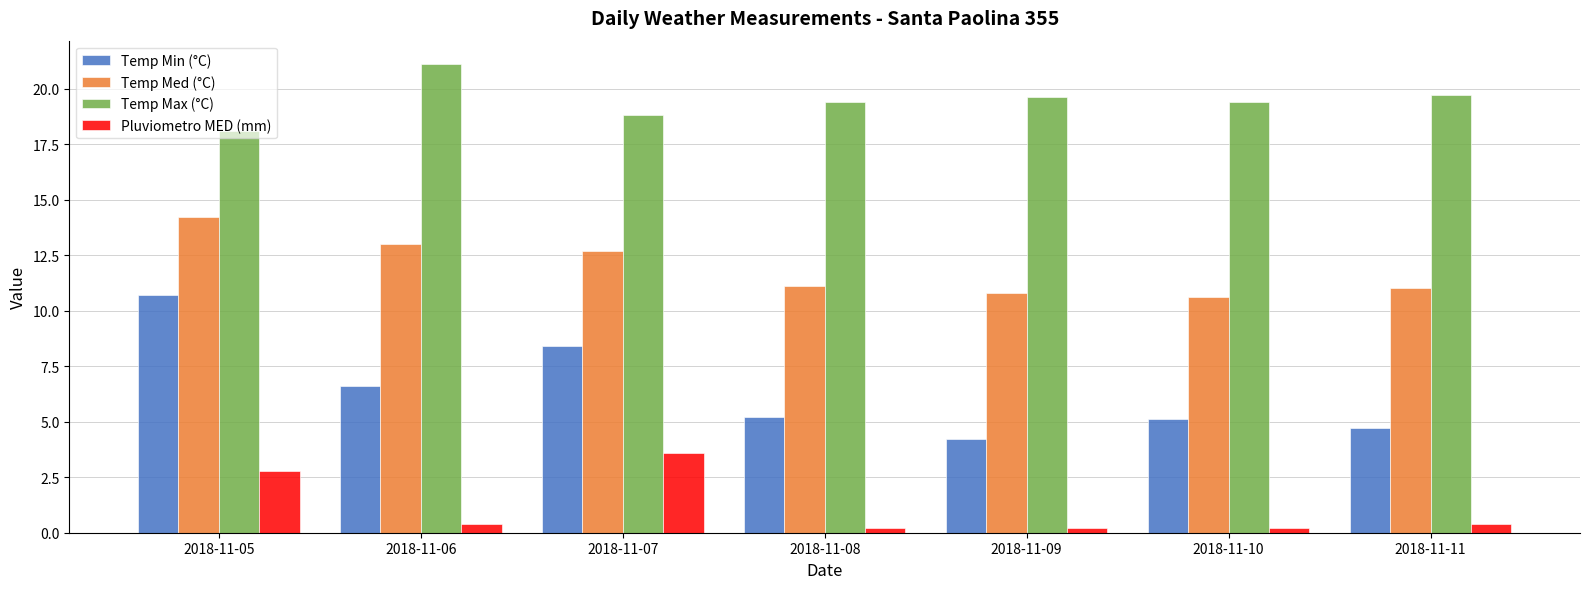

What is the value of the Temp Max (°C) bar at the 6th from the left?

19.4